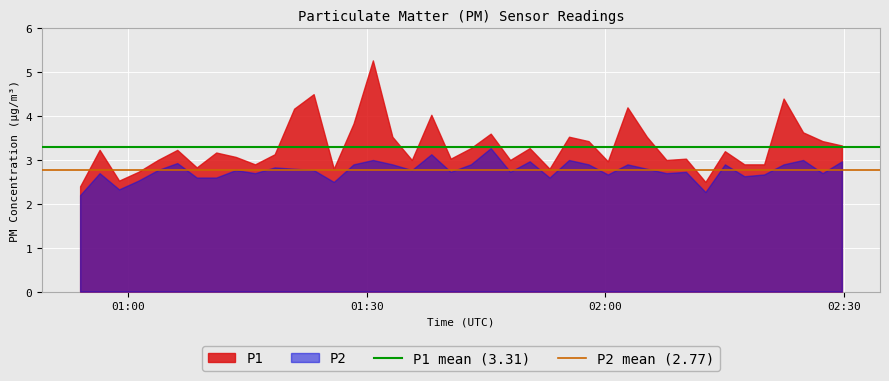

Which series has the largest total across all categories?

P1